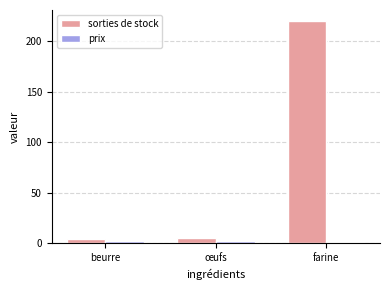

What is the sum of all sorties de stock values?

229